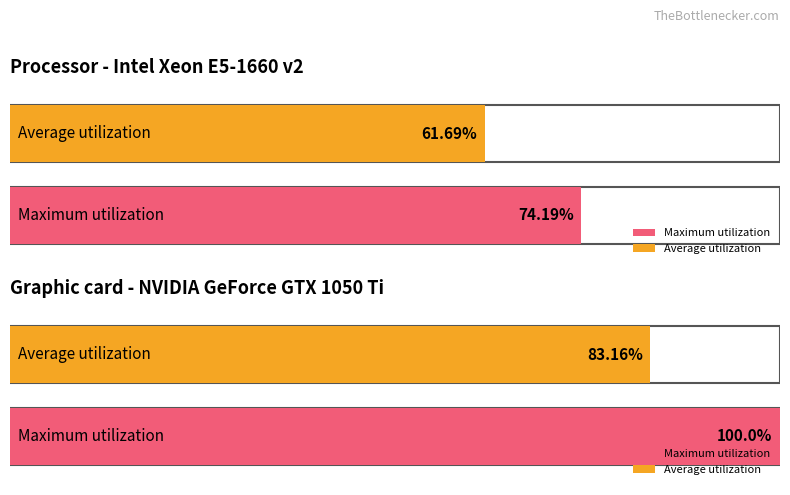

How many bars are there in each group?

2